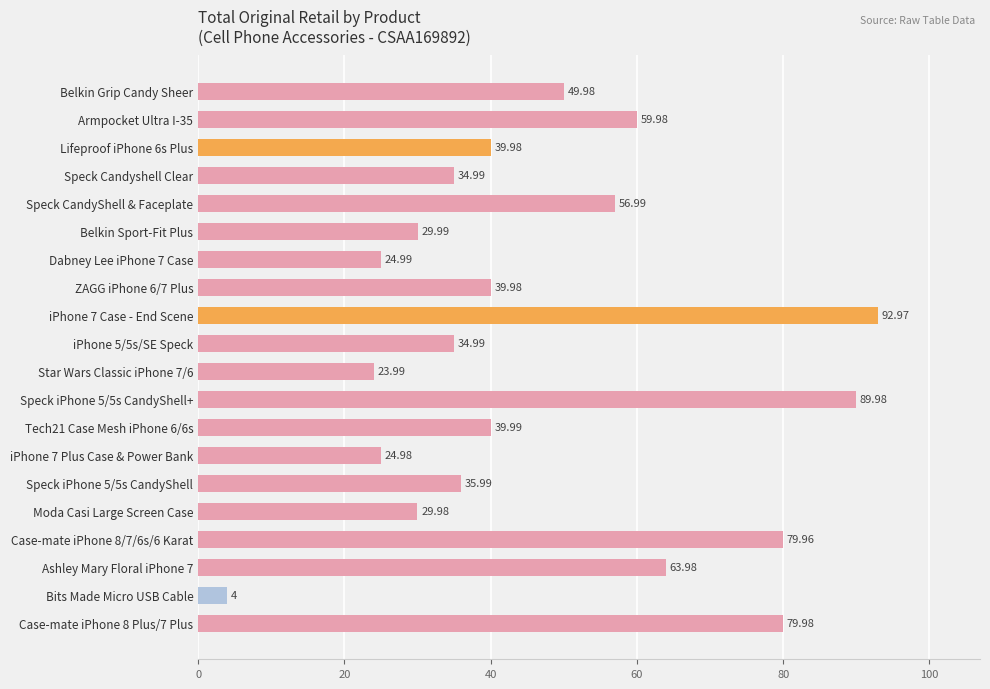

What is the average value?

46.9